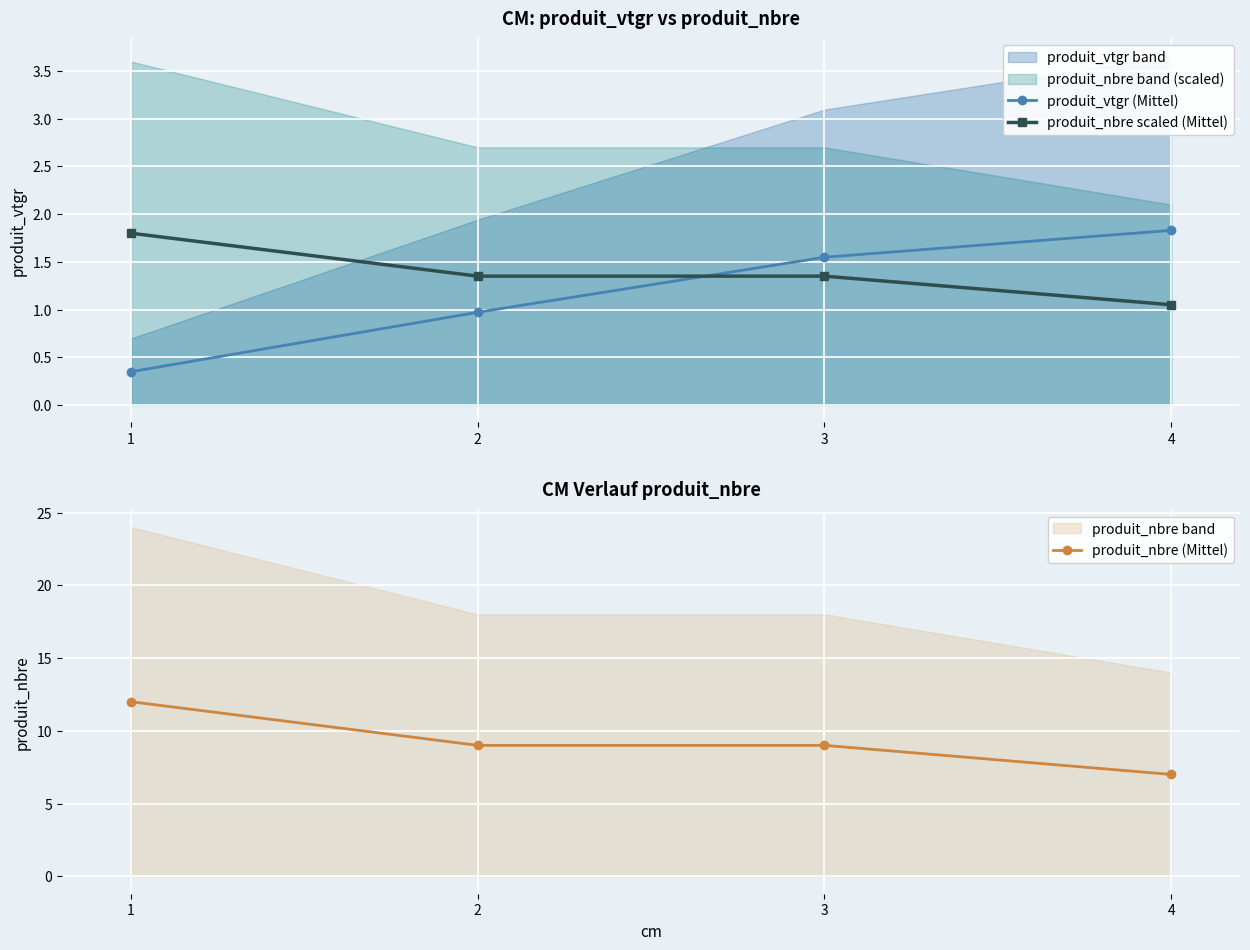

Count the number of data series in this chart.

3